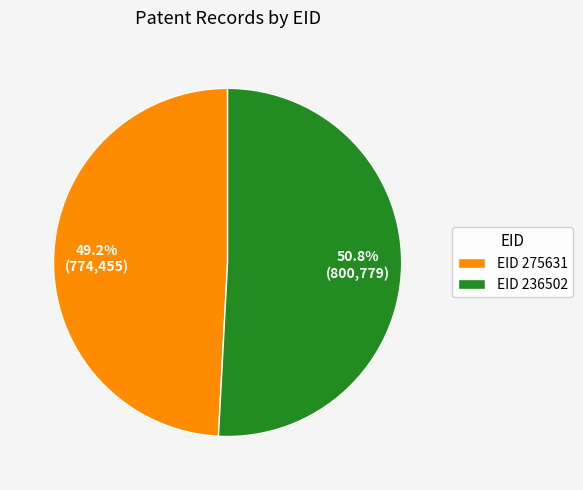

Which category has the biggest portion of the pie?

EID 236502